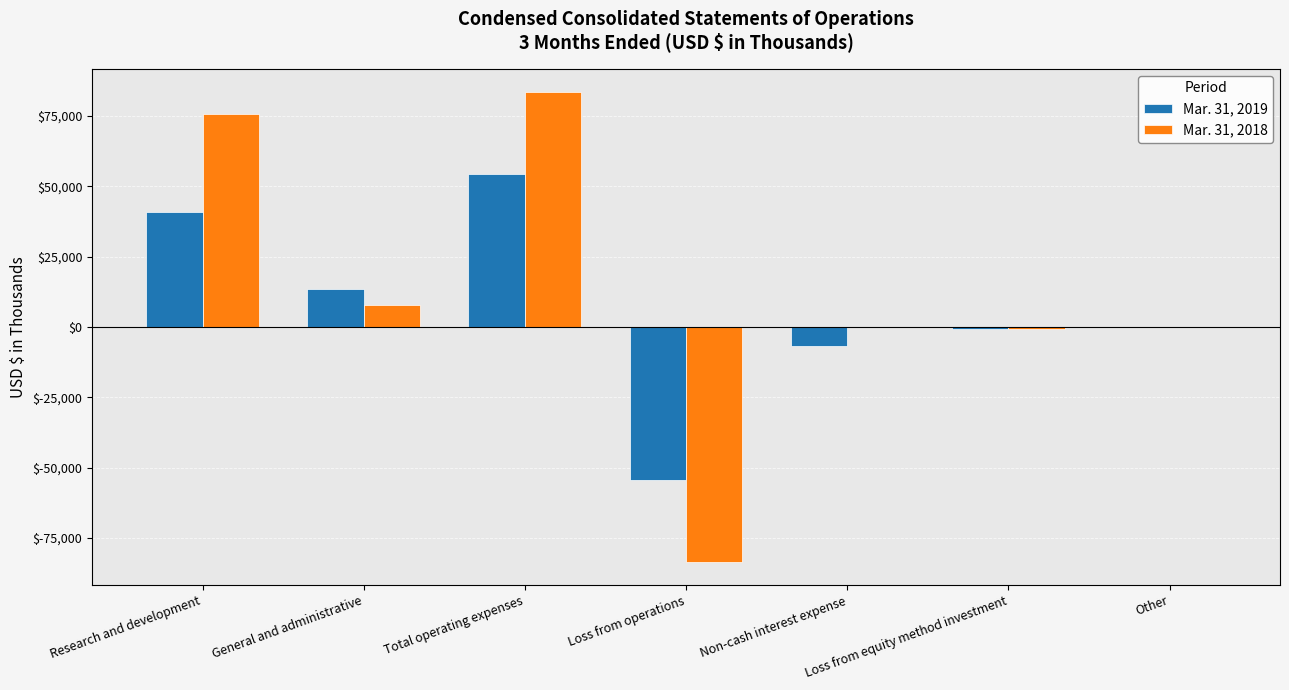

What is the total value across all series at General and administrative?

21319